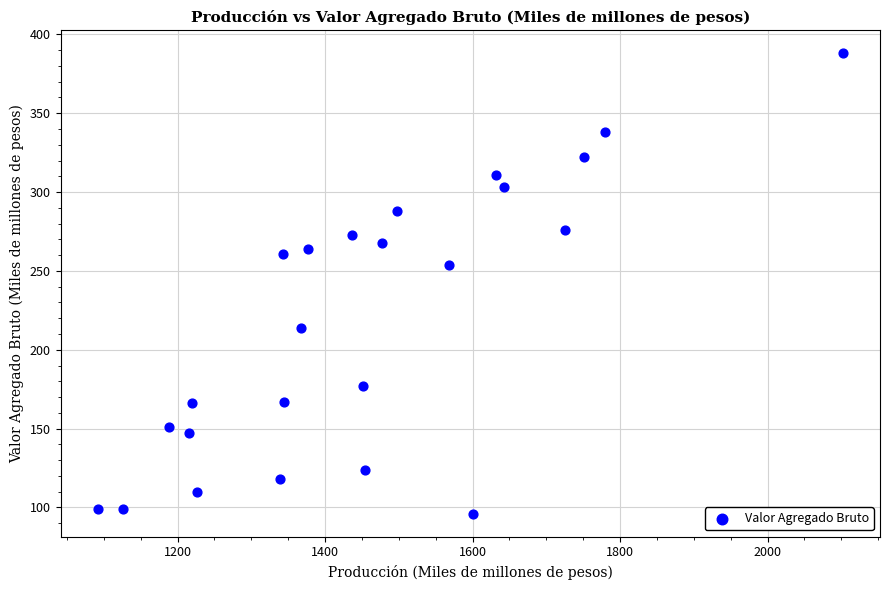

What Y value in the scatter plot is closest to 242?

254